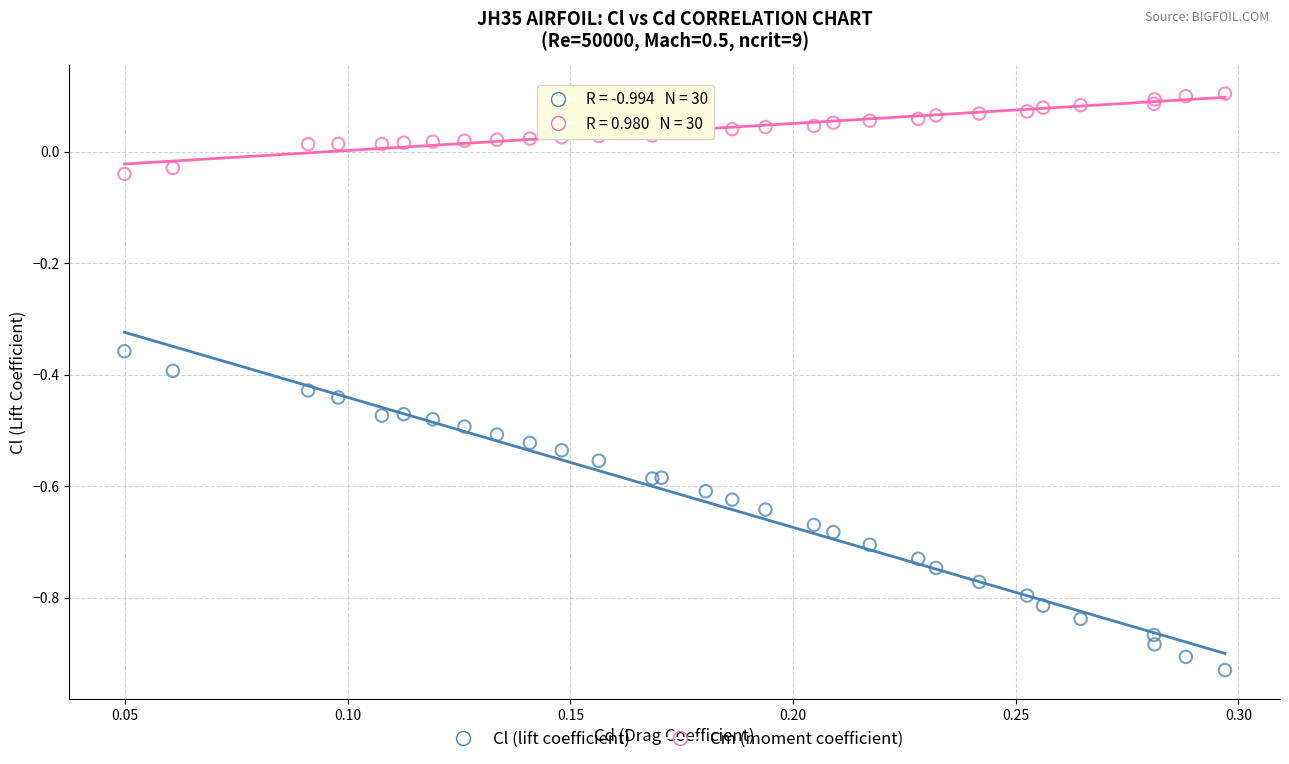

Which series contains the highest Y value?

Cm (moment coefficient)